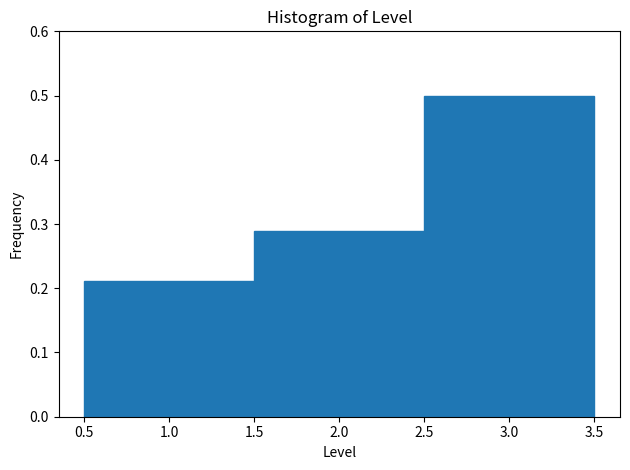

Over which range of the x-axis is the bar tallest?

2.5 to 3.5